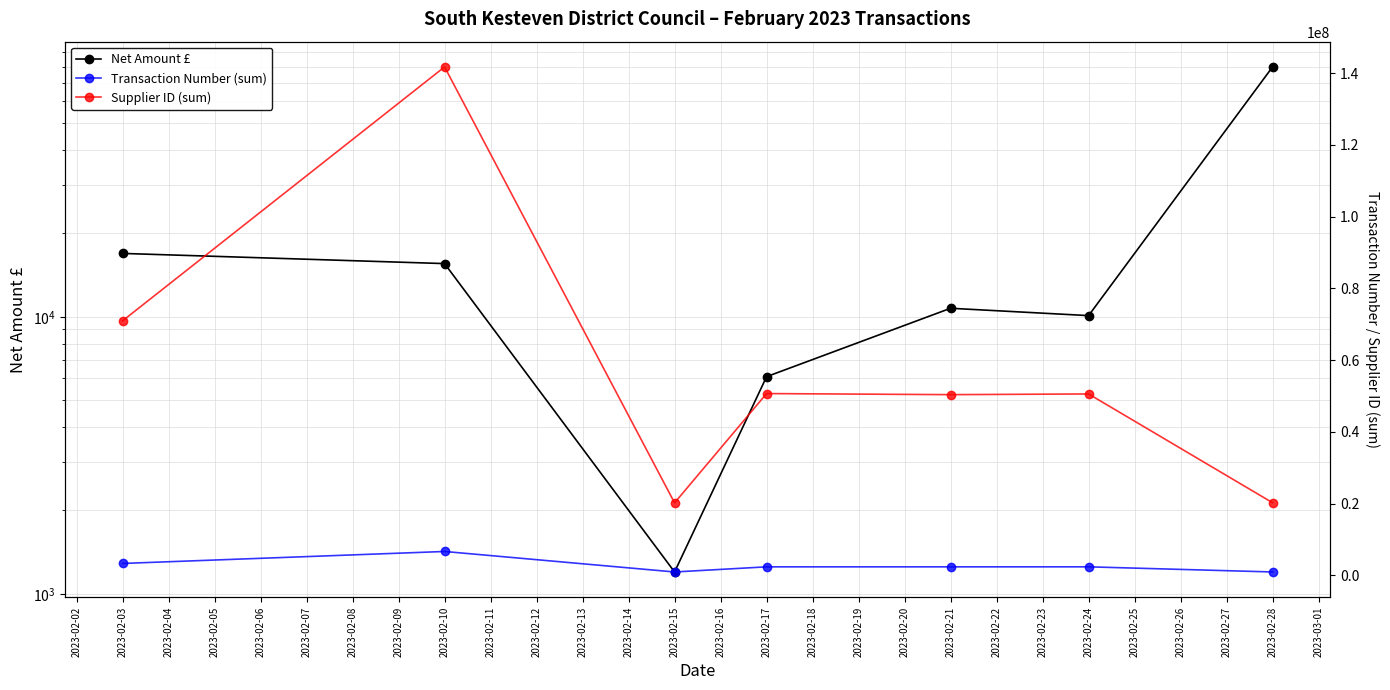

True or false: Supplier ID (sum) and Net Amount £ intersect in this chart.

False